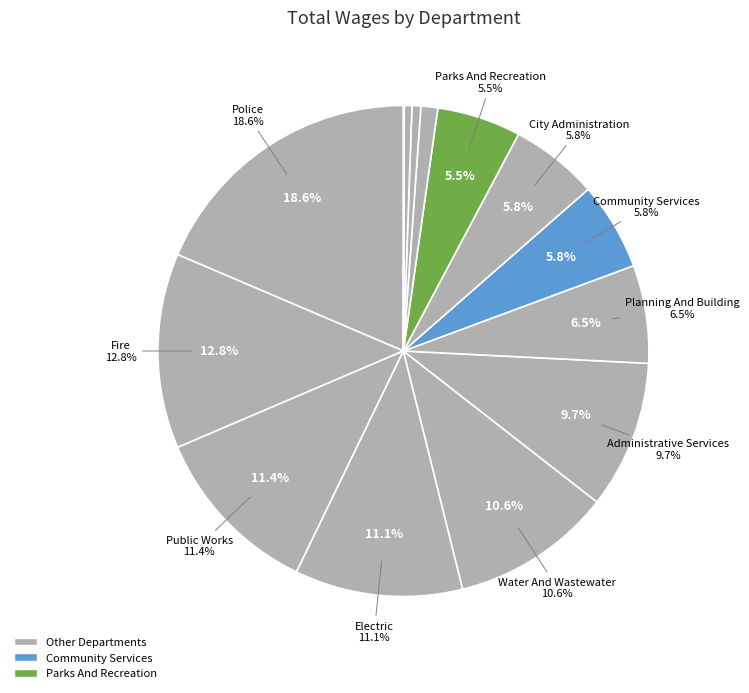

Which category has the biggest portion of the pie?

Police